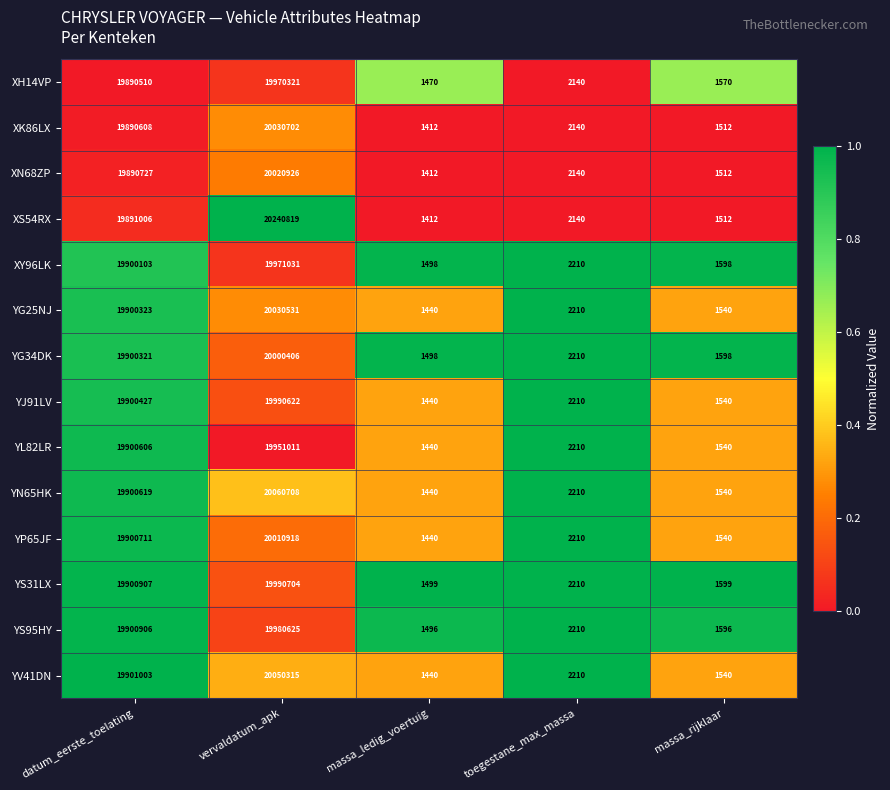

Is the value of YS95HY at datum_eerste_toelating greater than the value of YV41DN at toegestane_max_massa?

Yes